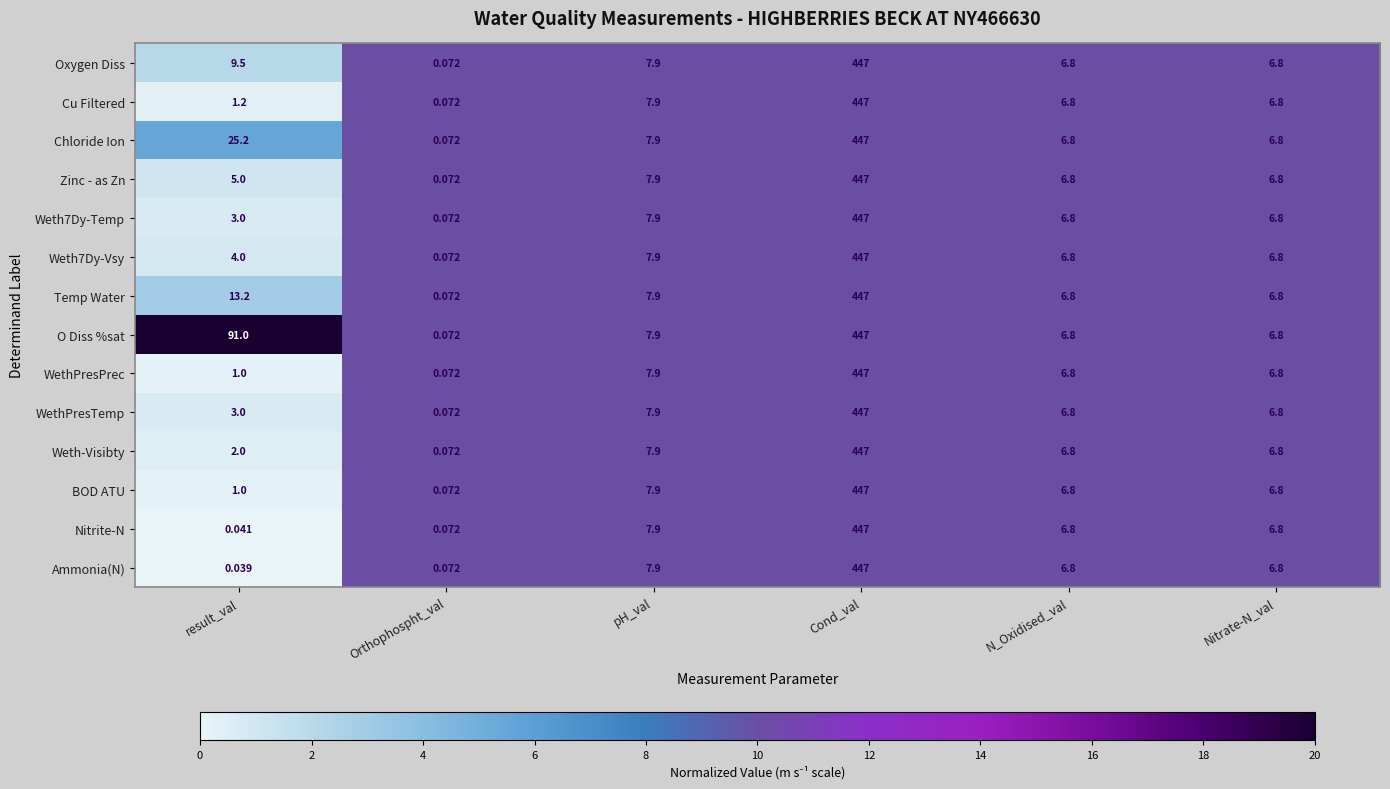

At which label does BOD ATU first exceed 6?

pH_val